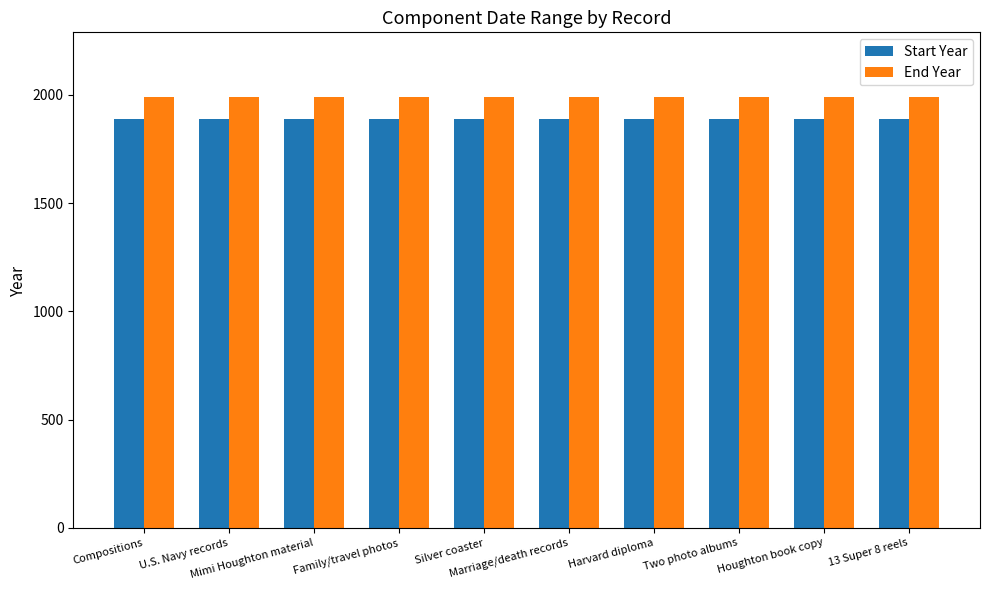

Reading right to left, extract all data points from this chart.

Start Year: 13 Super 8 reels=1890	Houghton book copy=1890	Two photo albums=1890	Harvard diploma=1890	Marriage/death records=1890	Silver coaster=1890	Family/travel photos=1890	Mimi Houghton material=1890	U.S. Navy records=1890	Compositions=1890
End Year: 13 Super 8 reels=1990	Houghton book copy=1990	Two photo albums=1990	Harvard diploma=1990	Marriage/death records=1990	Silver coaster=1990	Family/travel photos=1990	Mimi Houghton material=1990	U.S. Navy records=1990	Compositions=1990